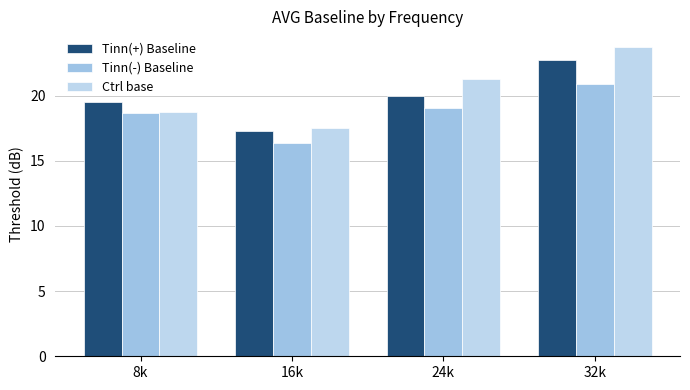

How many bars are there in total?

12